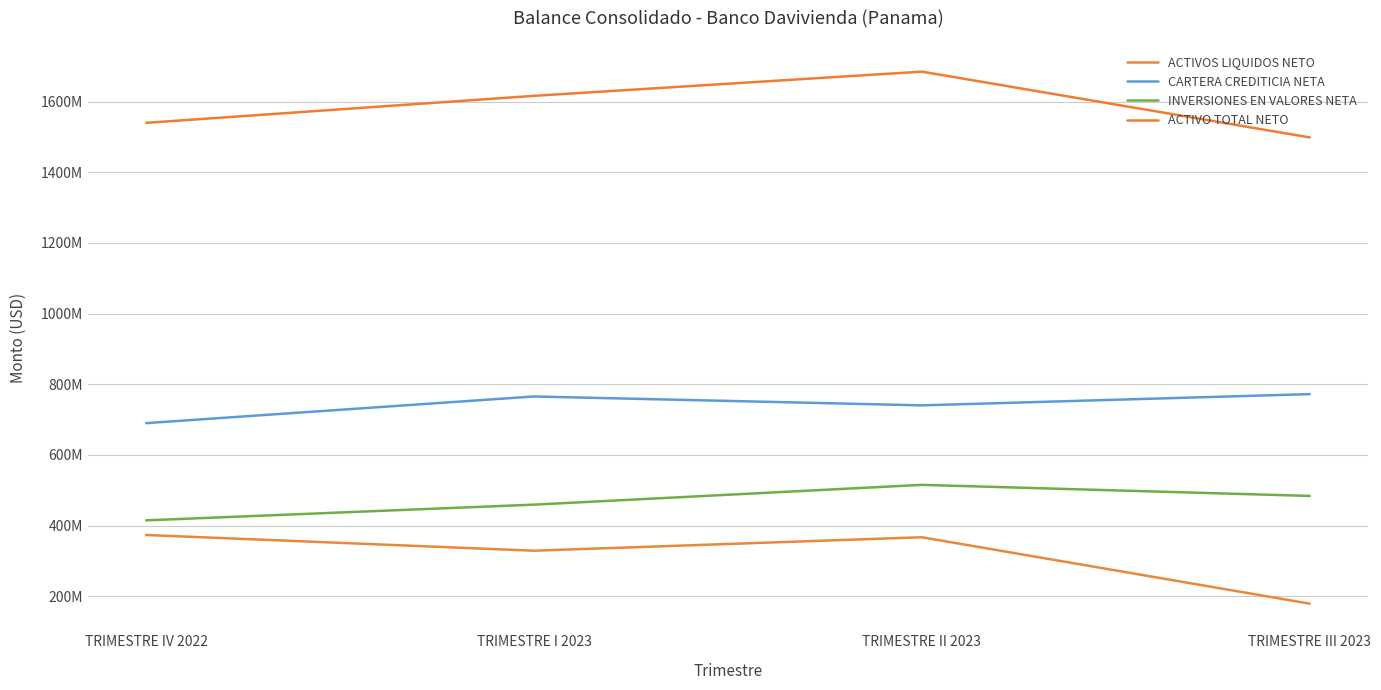

How many interior local valleys does the CARTERA CREDITICIA NETA series have?

1